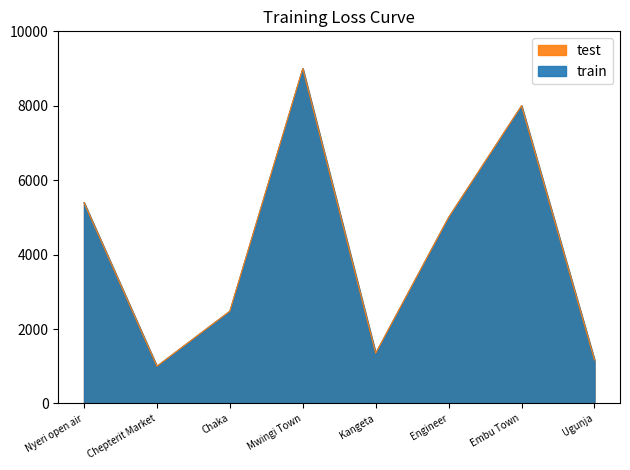

Is it true that test equals 311 at Kangeta?

False